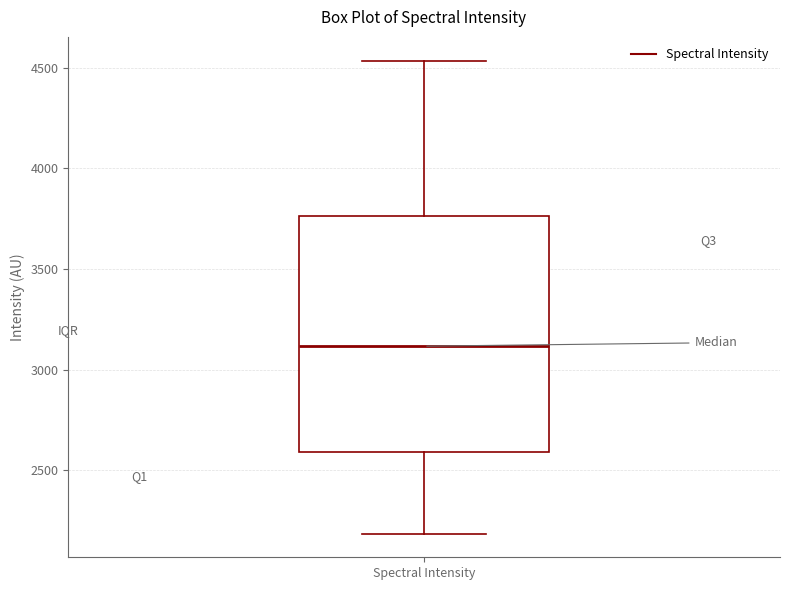

Read this box plot against the y-axis: the position of the median line, the range covered by the box, and the ends of both whiskers. The values are not printed on the chart, so give them approximately, as read against the axis.

median 3100, box 2600 to 3750, whiskers 2200 to 4550